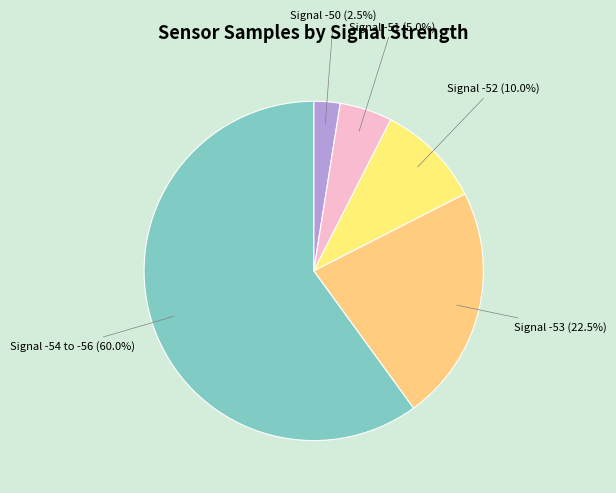

Rank the categories by value from lowest to highest.

Signal -50, Signal -51, Signal -52, Signal -53, Signal -54 to -56